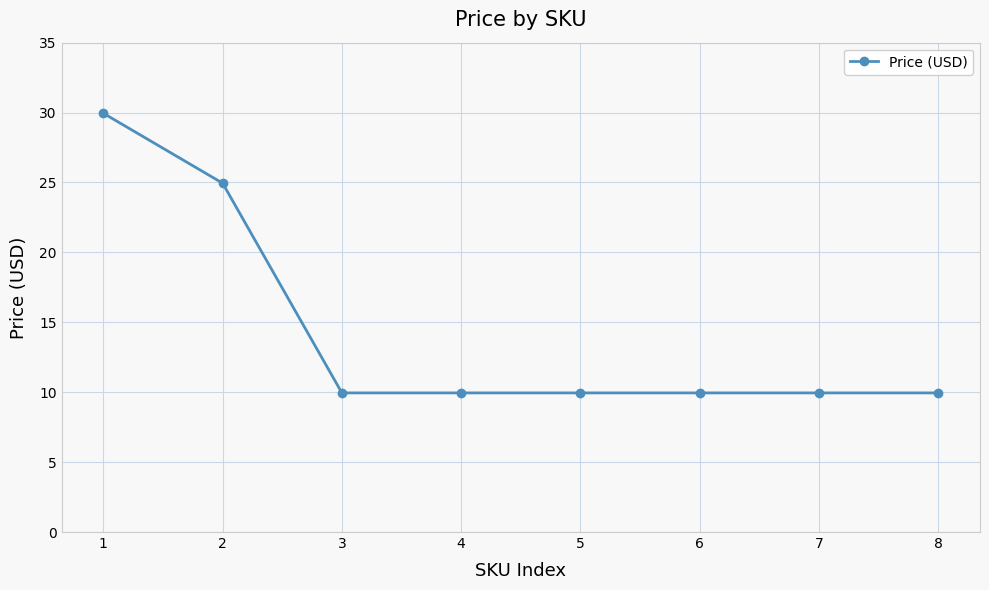

What is the change in value from 1 to 7?

-20.0